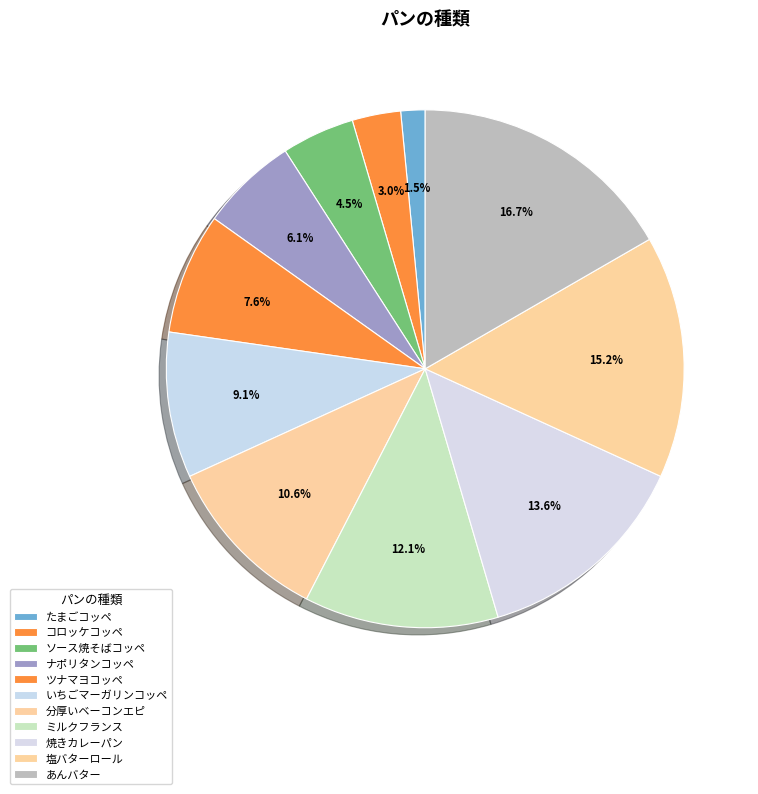

Count the number of slices in the pie.

11